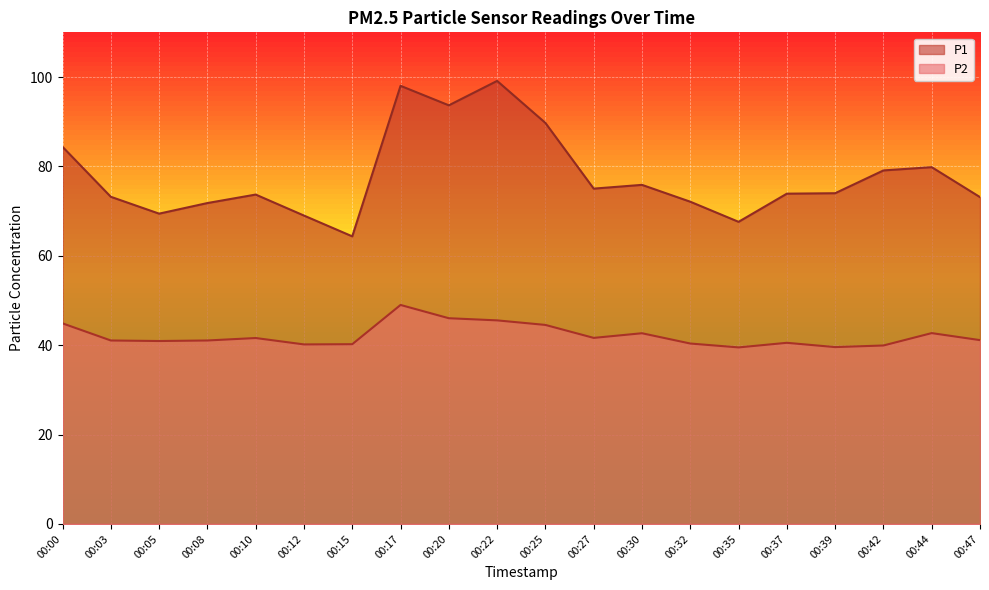

Reading right to left, extract all data points from this chart.

P1: 73.1	79.8	79.1	74.0	73.9	67.6	72.1	75.9	75.0	89.7	99.1	93.7	98.0	64.3	69.0	73.7	71.8	69.4	73.2	84.4
P2: 41.1	42.7	39.9	39.6	40.5	39.5	40.4	42.7	41.6	44.5	45.5	46.0	49.0	40.2	40.2	41.6	41.0	40.9	41.0	44.9